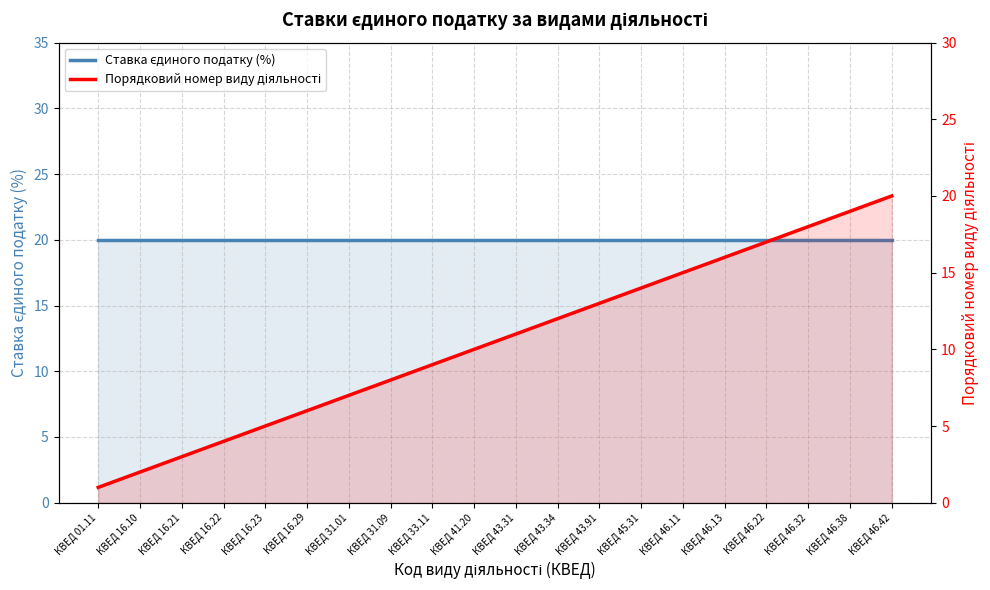

The Ставка єдиного податку (%) series shows 29 at КВЕД 43.31. True or false?

False